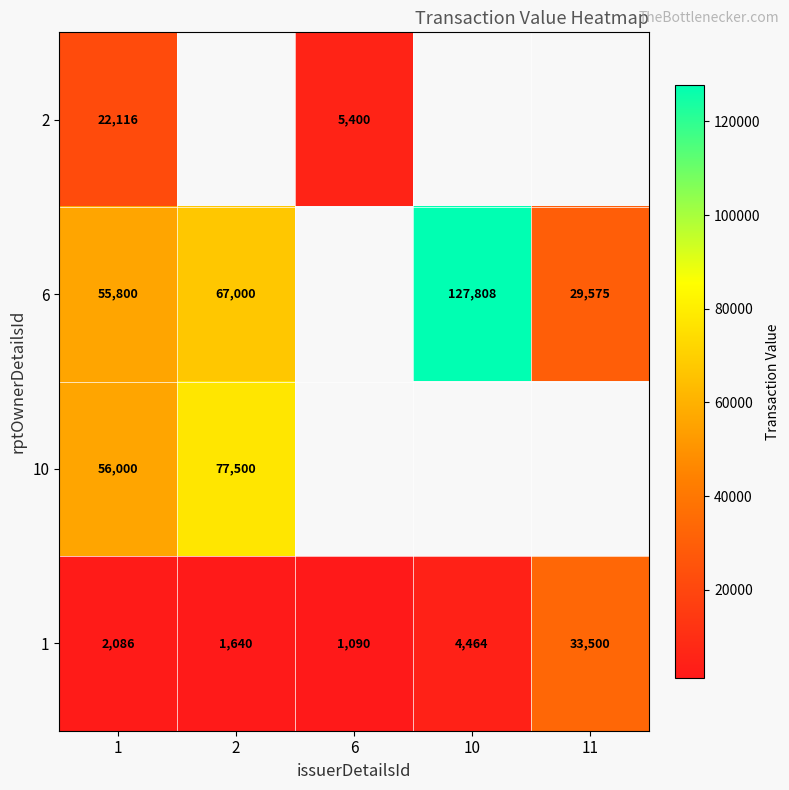

Is the value of 2 at 6 greater than the value of 1 at 11?

No